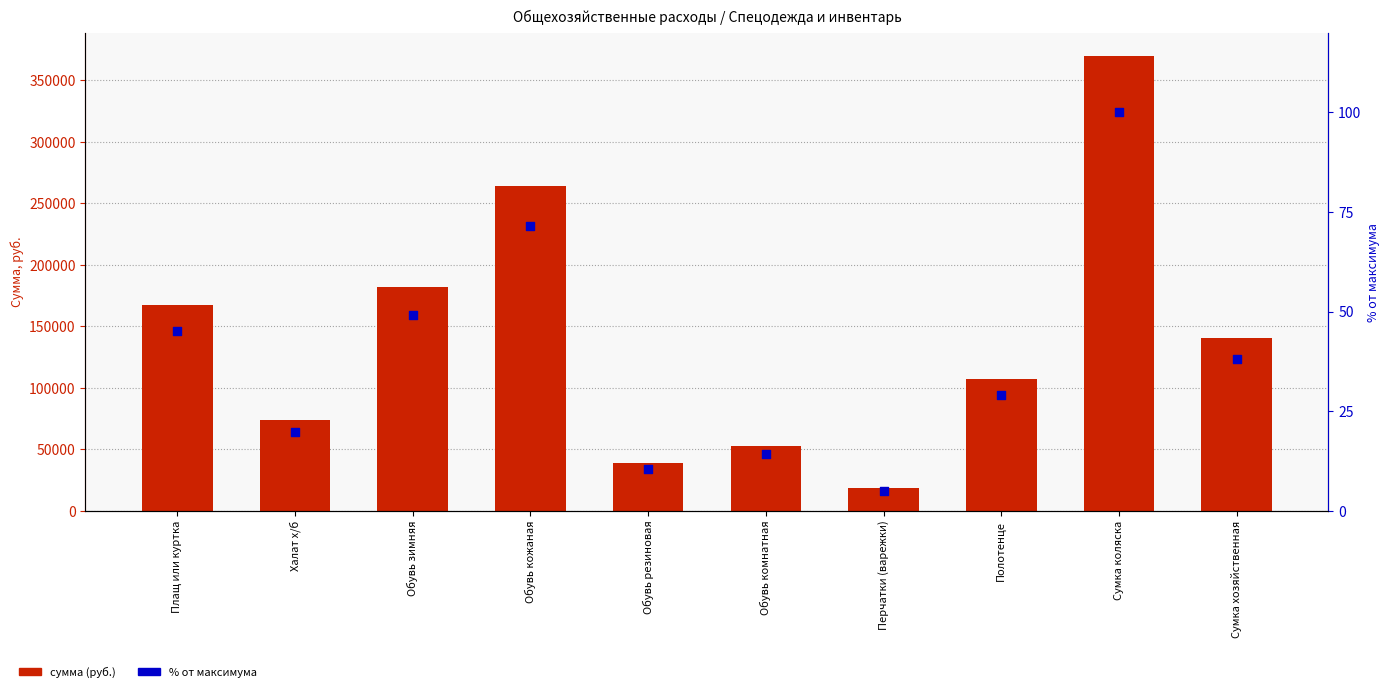

Which series has the largest Y range (max minus min)?

сумма (руб.)